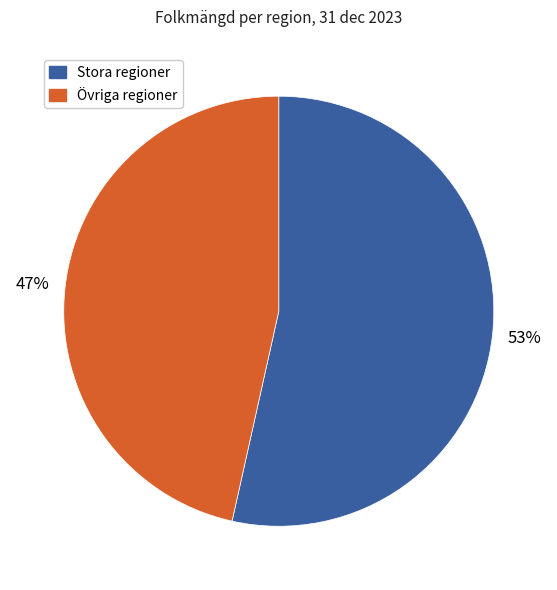

Between Övriga regioner and Stora regioner, which is larger?

Stora regioner